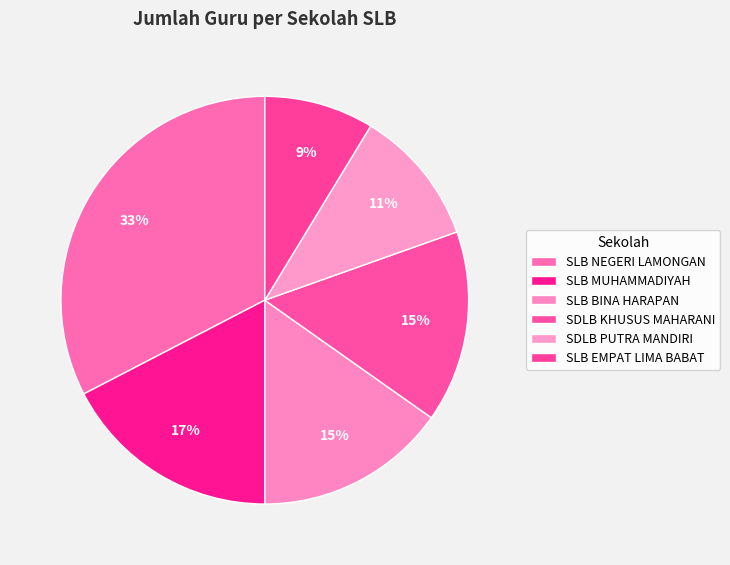

Rank the categories by value from lowest to highest.

SLB EMPAT LIMA BABAT, SDLB PUTRA MANDIRI, SLB BINA HARAPAN, SDLB KHUSUS MAHARANI, SLB MUHAMMADIYAH, SLB NEGERI LAMONGAN